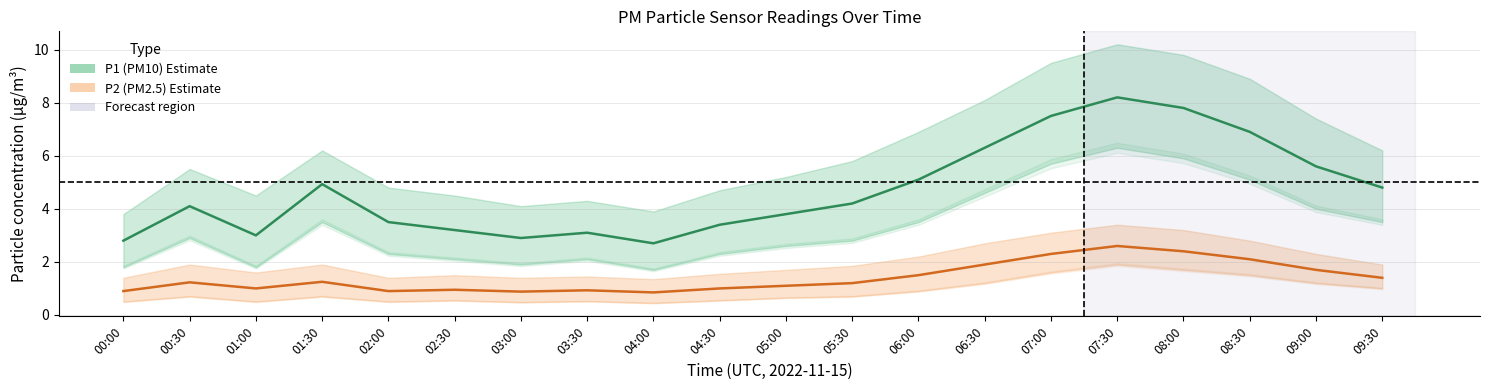

What is the total value across all series at 01:30?

6.2